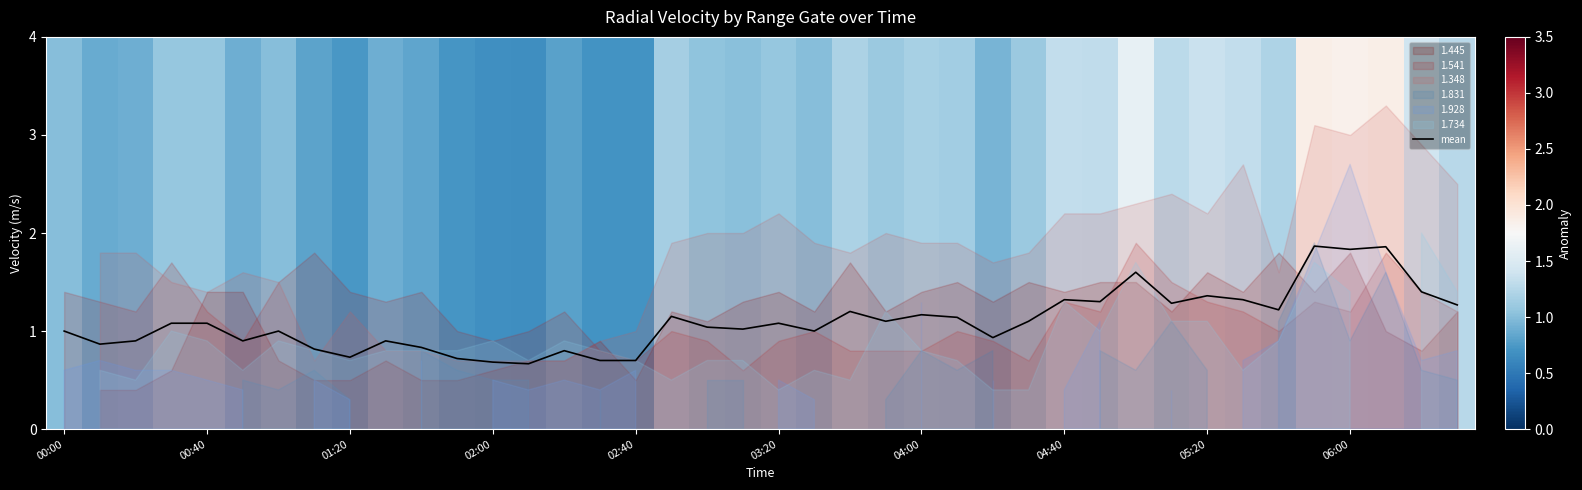

What is the difference between the maximum and minimum values?

1.2